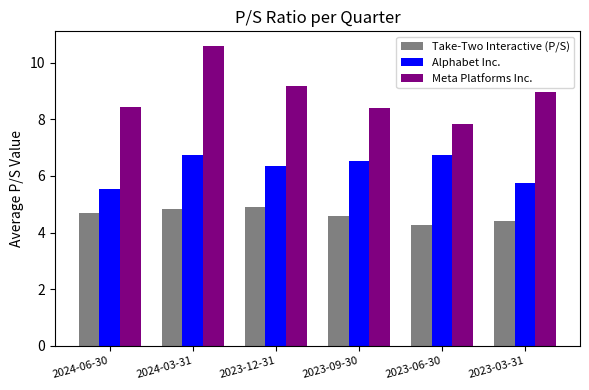

Is the value of Meta Platforms Inc. at 2023-03-31 greater than the value of Take-Two Interactive (P/S) at 2023-03-31?

Yes